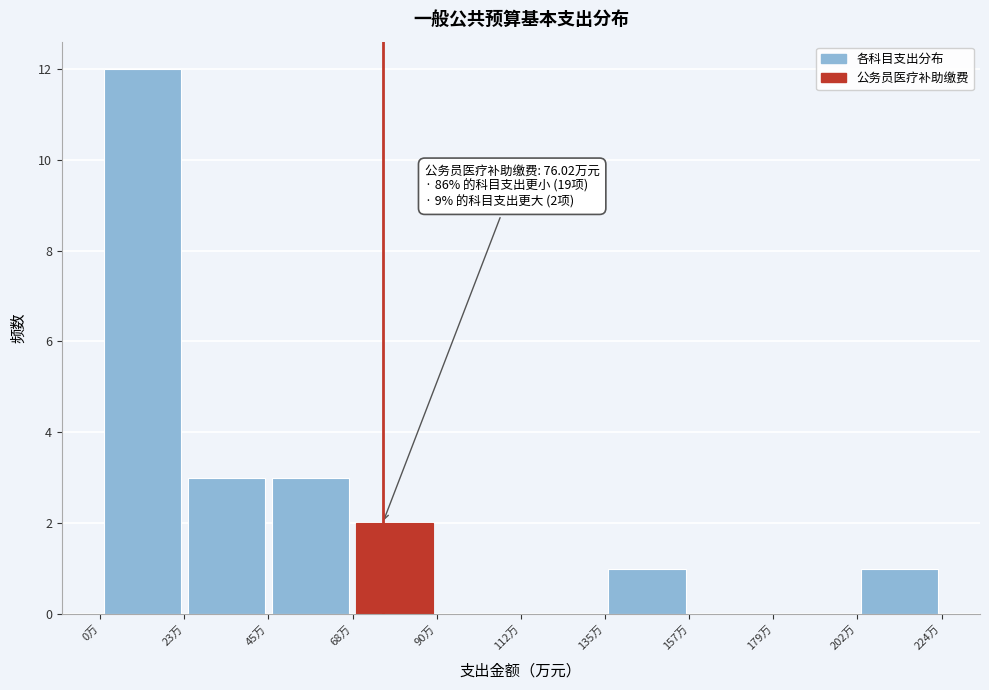

Which range on the x-axis has the tallest bar?

0 to 25